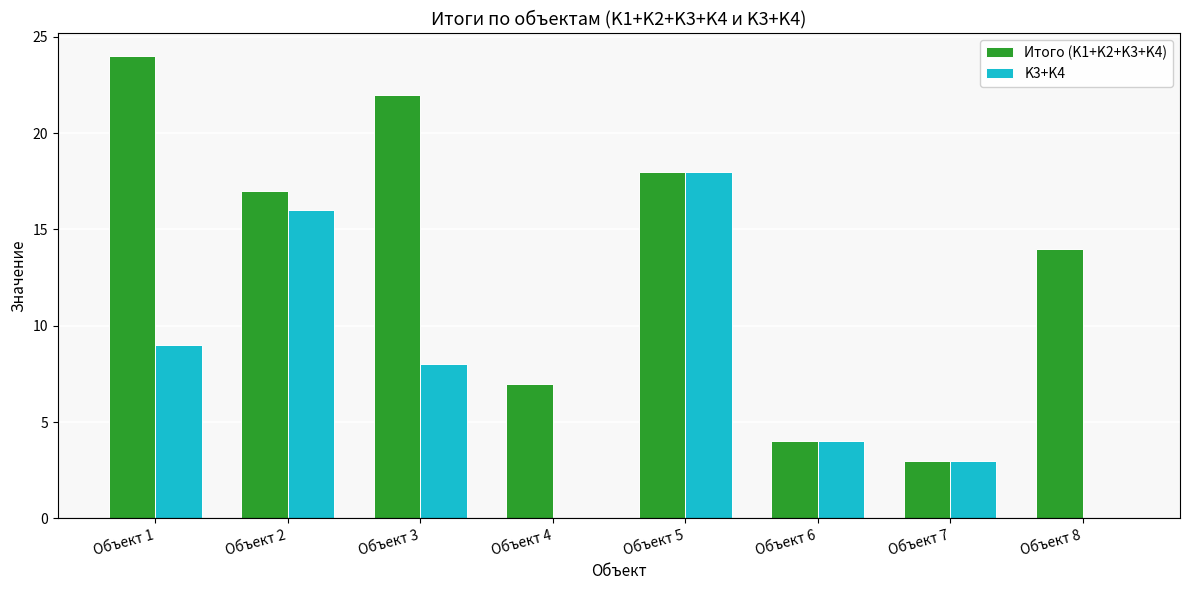

True or false: Итого (K1+K2+K3+K4) has a value of 1 at Объект 6.

False